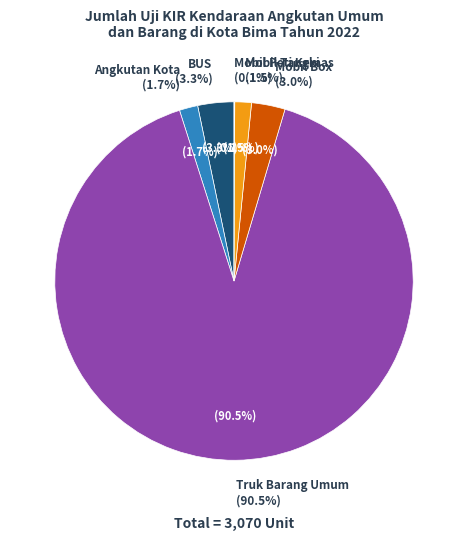

Is Truk Barang Umum the majority of the pie?

Yes